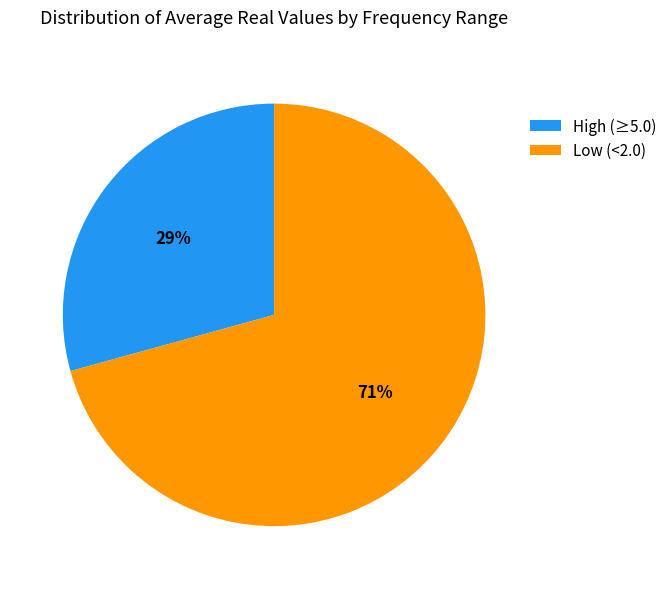

Which category has the biggest portion of the pie?

Low (<2.0)